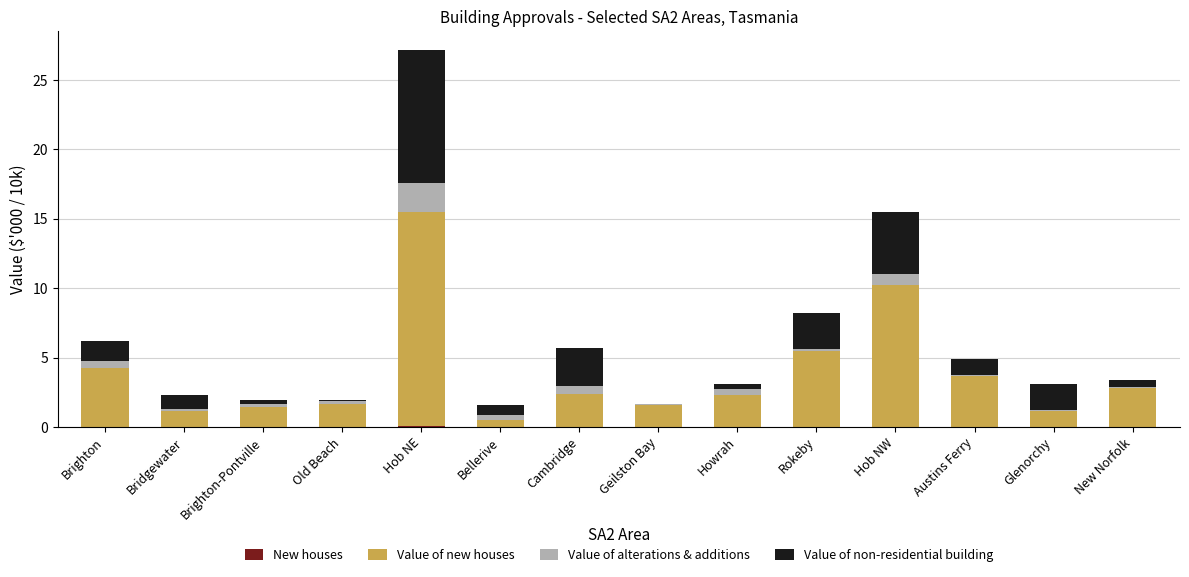

Count the number of data series in this chart.

4